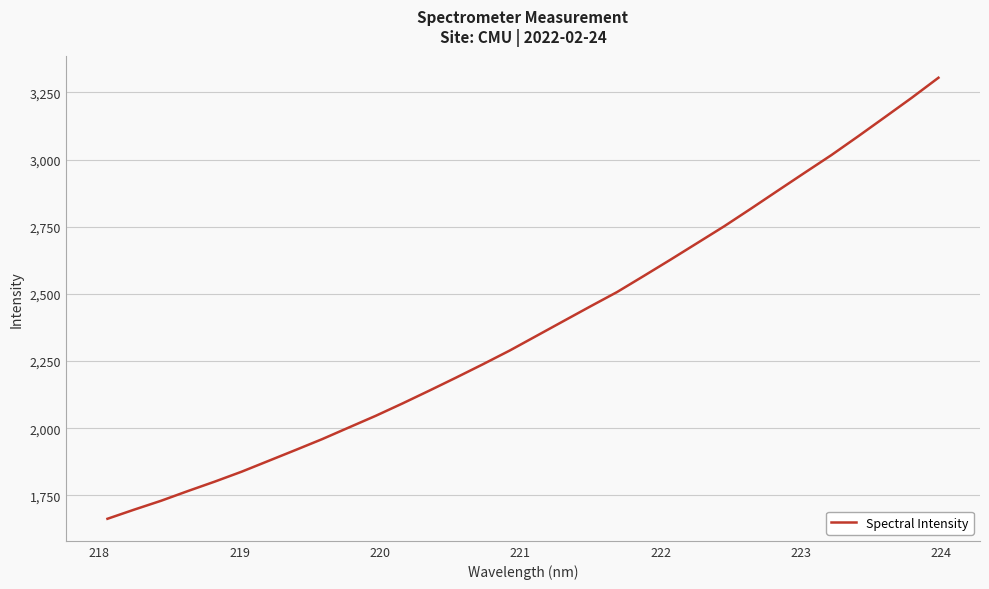

What is the maximum value shown in the chart?

3304.8